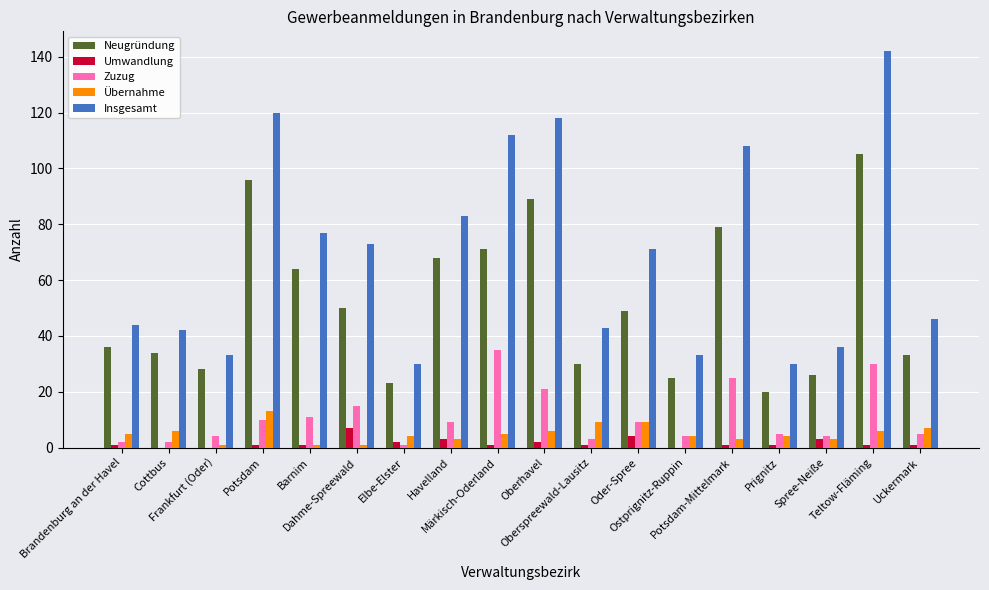

Does the chart contain stacked bars?

No